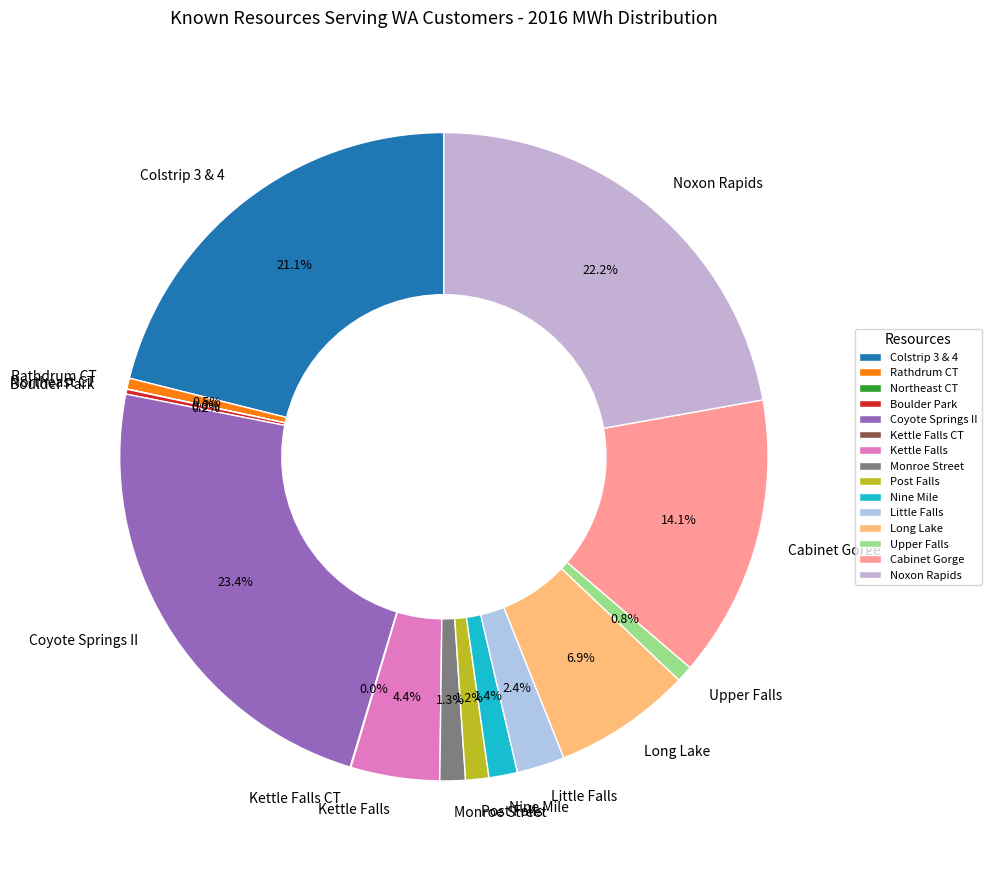

To the nearest percent, what portion does Little Falls represent?

2%